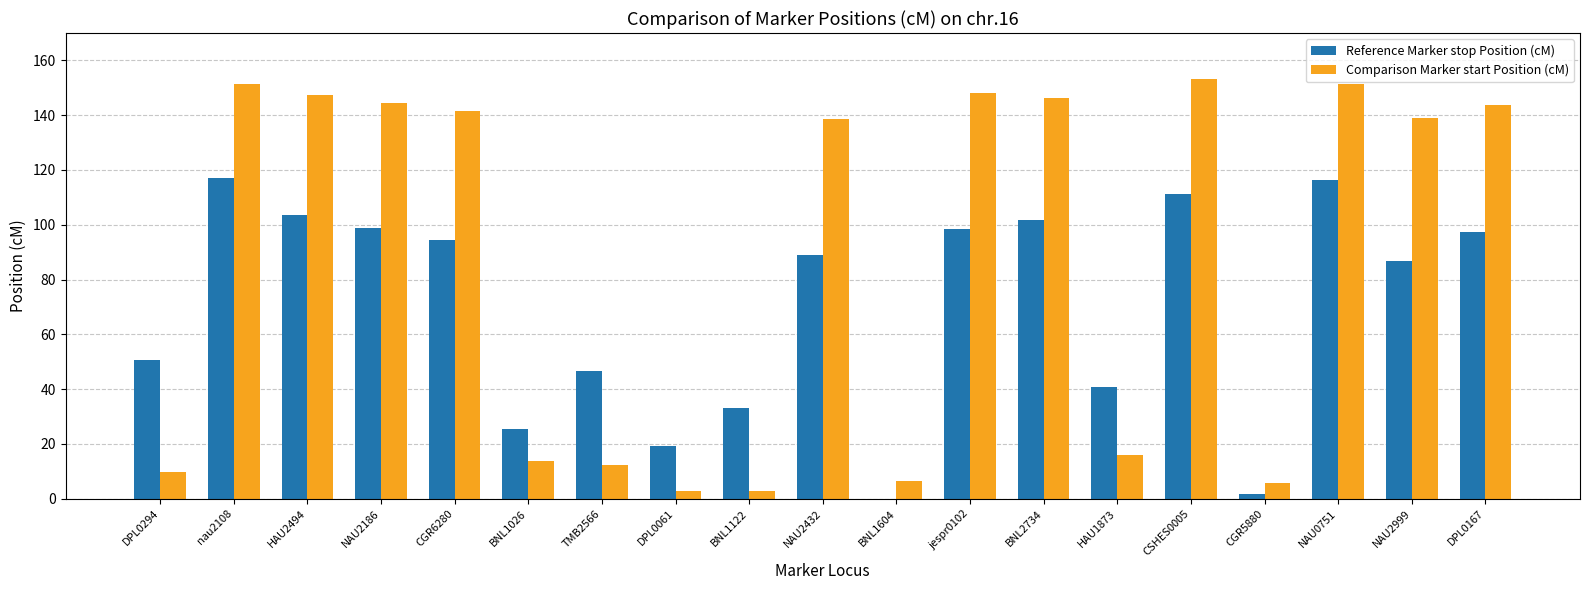

What is the total value across all series at TMB2566?

58.9